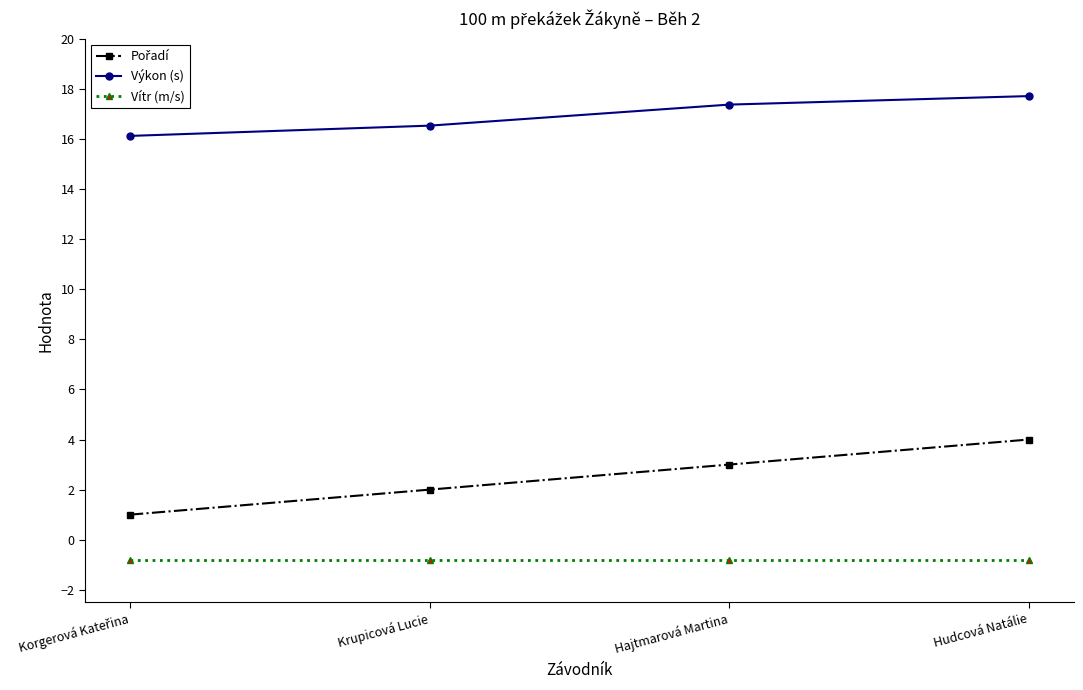

What is the value of the Výkon (s) point at the 4th from the left?

17.7